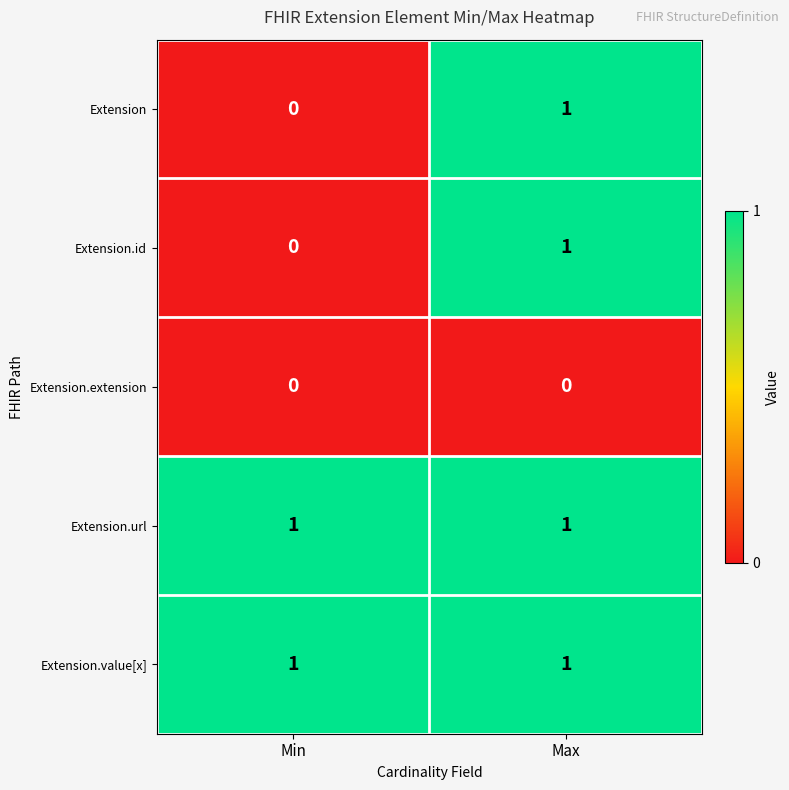

At which category is the sum across all series the highest?

Max